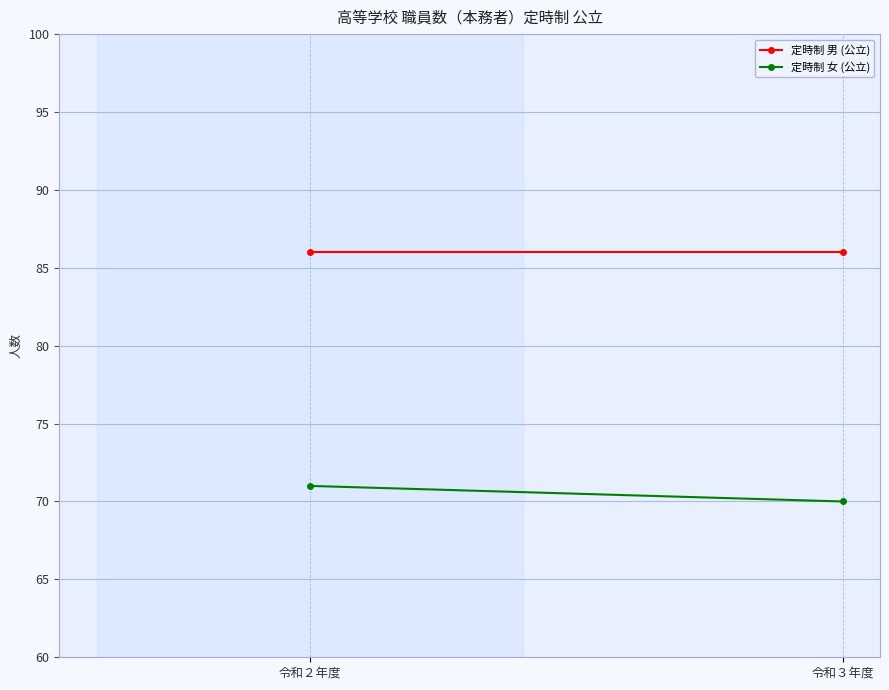

How many lines are shown in the chart?

2